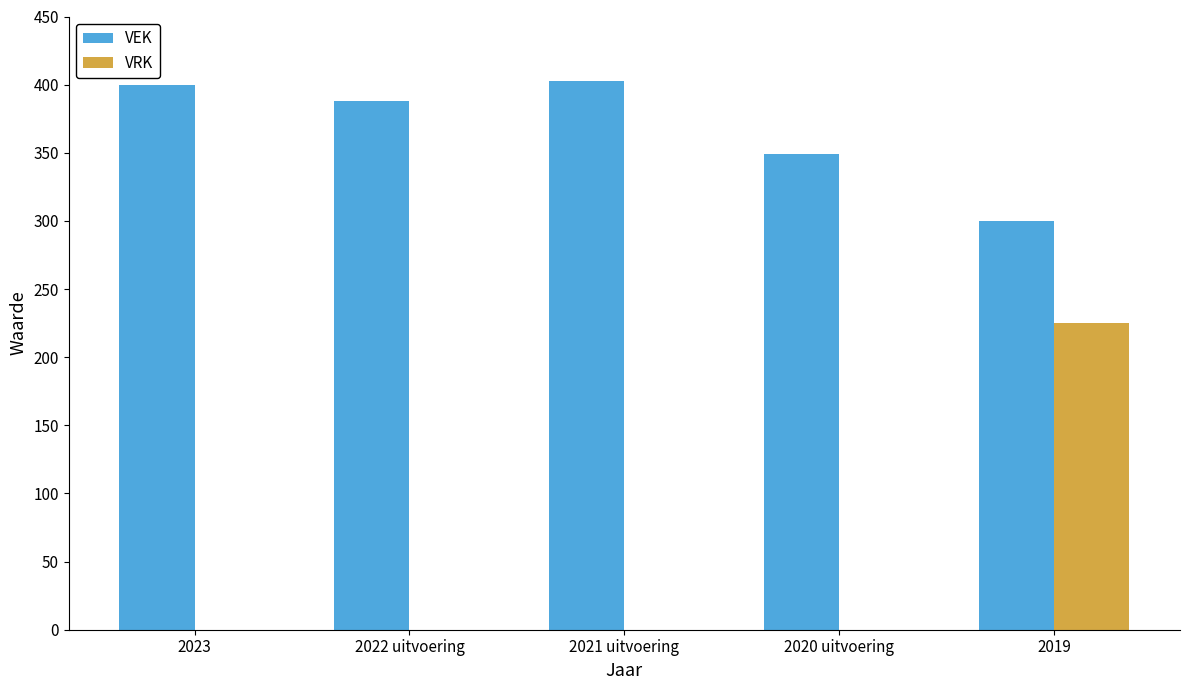

Reading left to right, list all the values displayed in this chart.

VEK: 2023=400	2022 uitvoering=388	2021 uitvoering=403	2020 uitvoering=349	2019=300
VRK: 2023=0	2022 uitvoering=0	2021 uitvoering=0	2020 uitvoering=0	2019=225